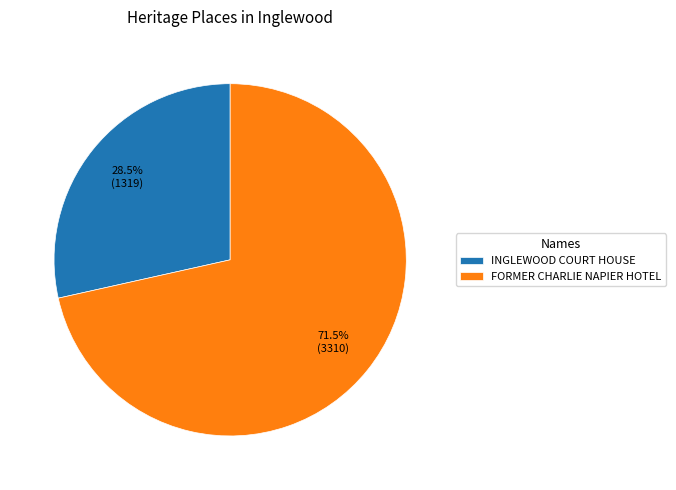

Which category has the biggest portion of the pie?

FORMER CHARLIE NAPIER HOTEL